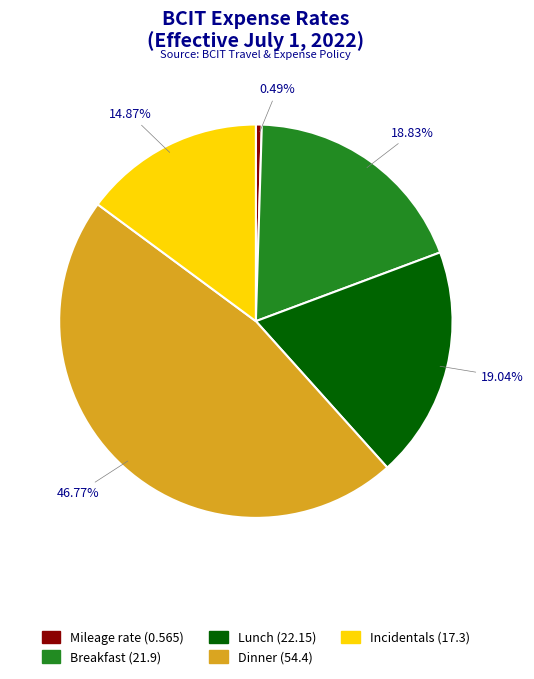

To the nearest percent, what portion does Lunch represent?

19%